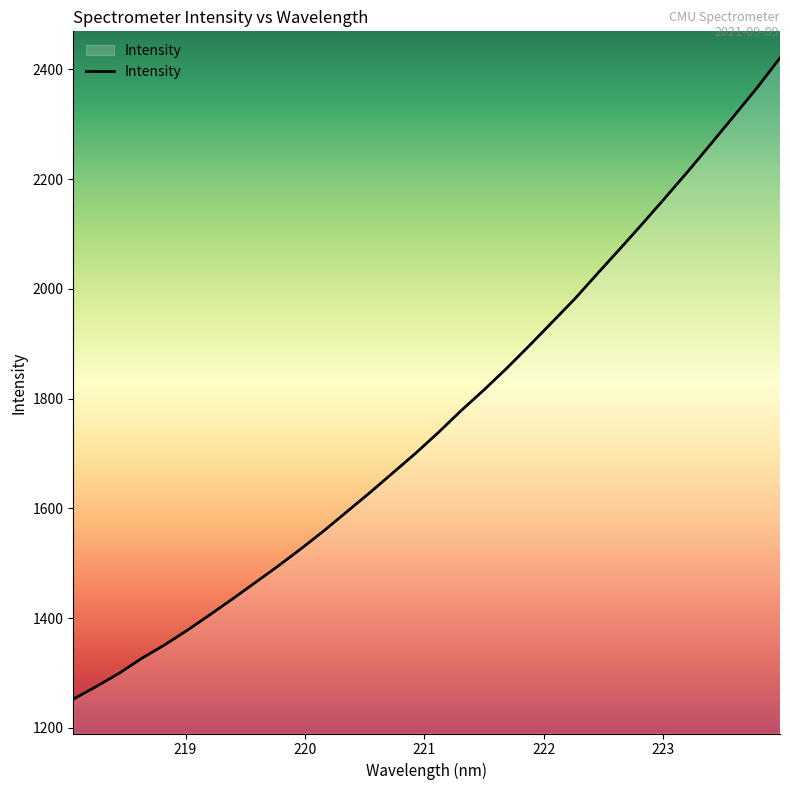

What is the minimum value shown in the chart?

1252.3